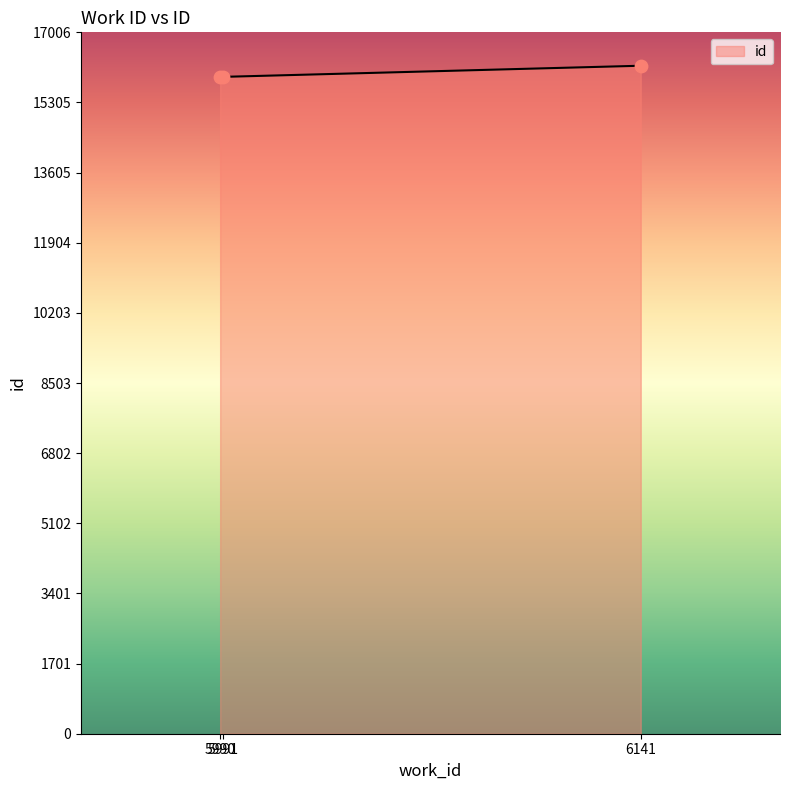

What is the ratio of the value at 5990 to the value at 6141?

1.0